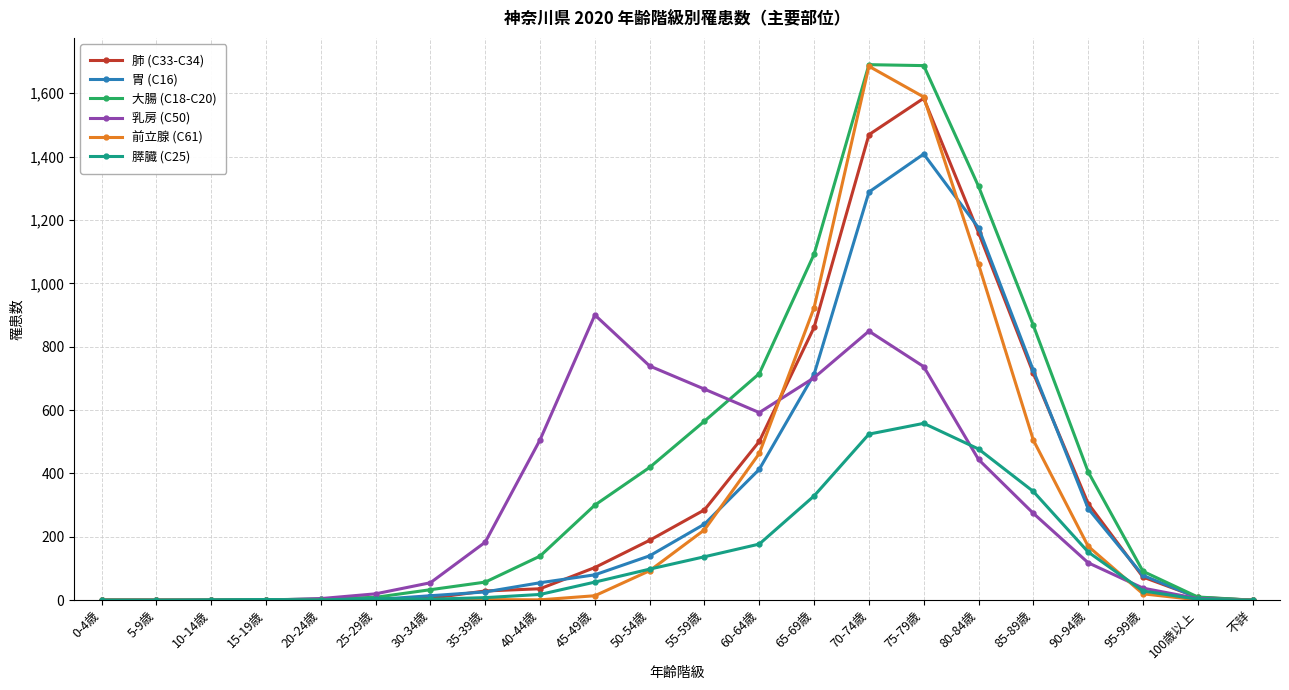

What is the label of the 3rd point from the right?

95-99歳